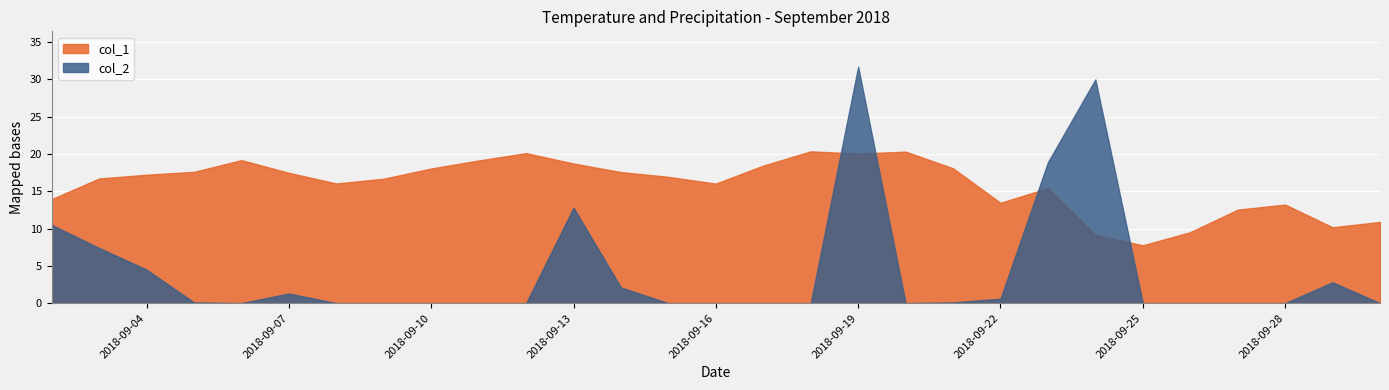

Is it true that col_1 equals 18.0 at 2018-09-22?

False